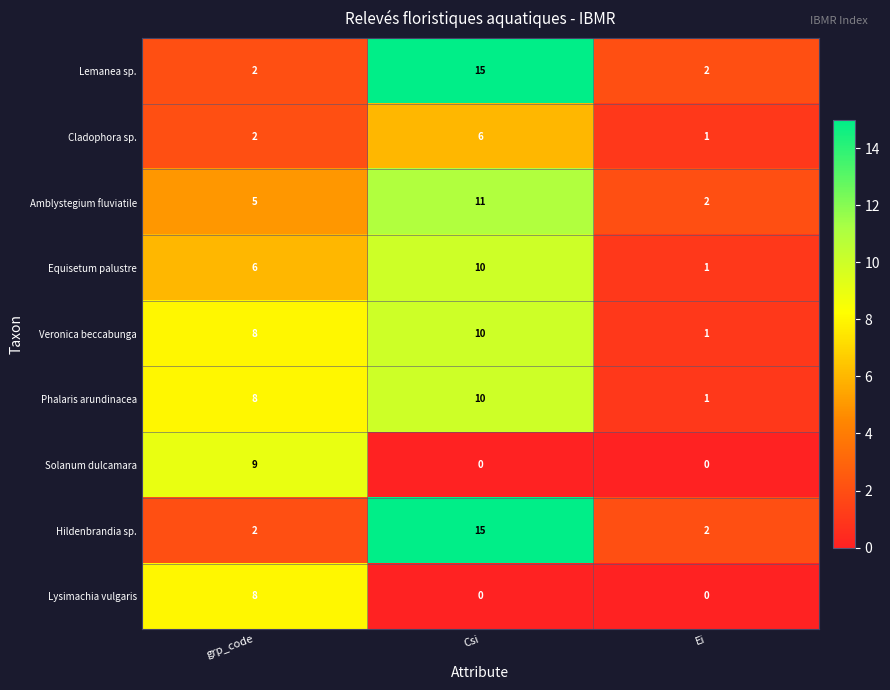

Which series changed the most between grp_code and Ei?

Solanum dulcamara